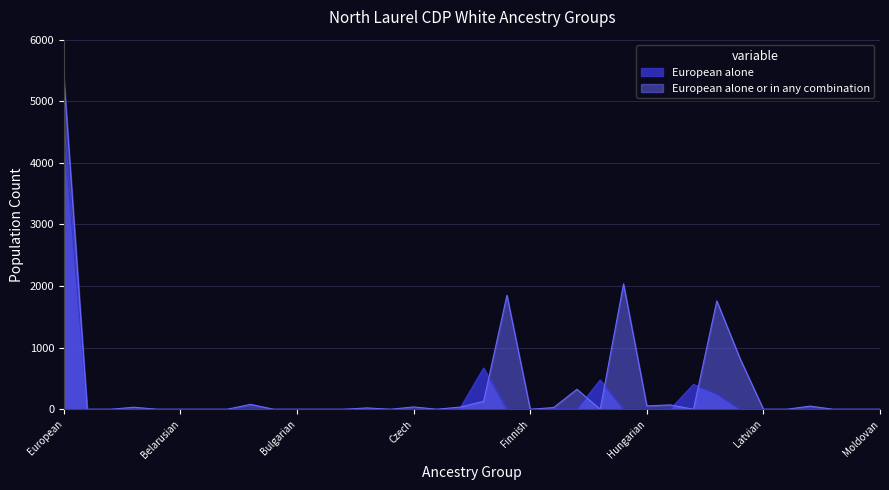

What is the difference between the maximum and minimum values in the European alone or in any combination series?

5387